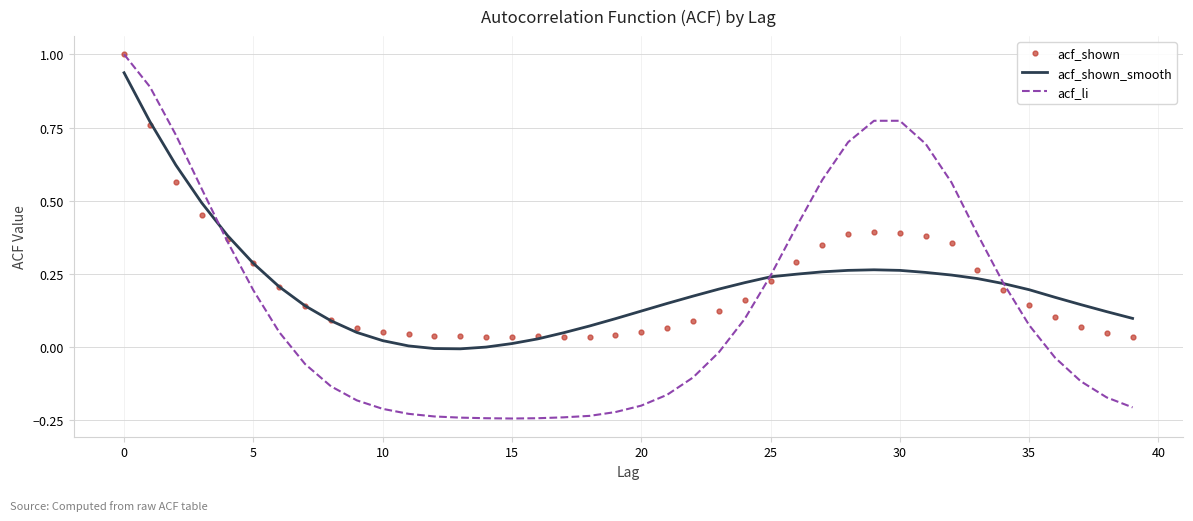

Which series ends up on top after the final intersection of acf_shown_smooth and acf_shown?

acf_shown_smooth